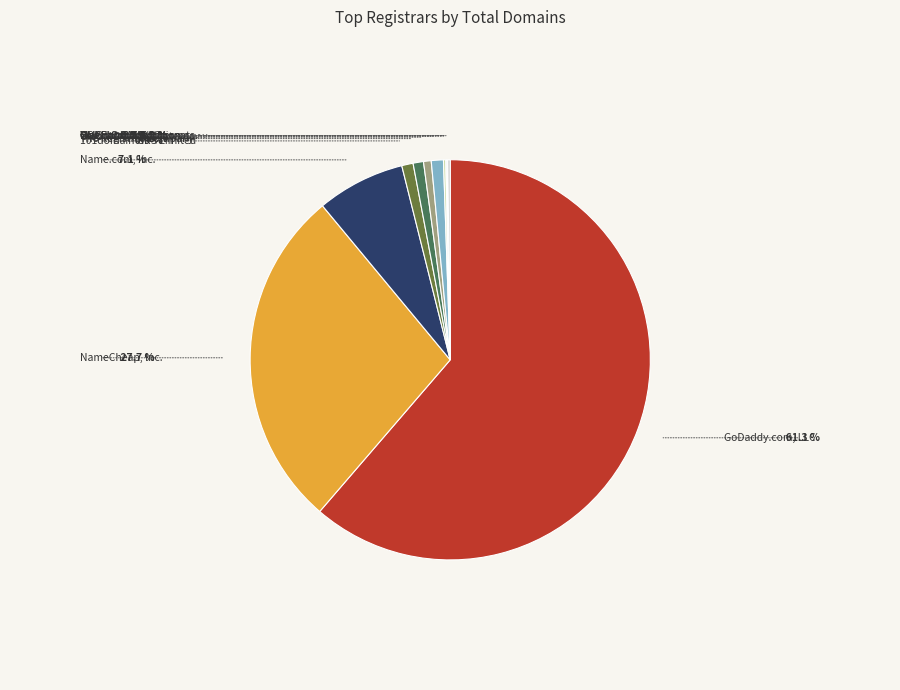

How many segments does this pie chart have?

12